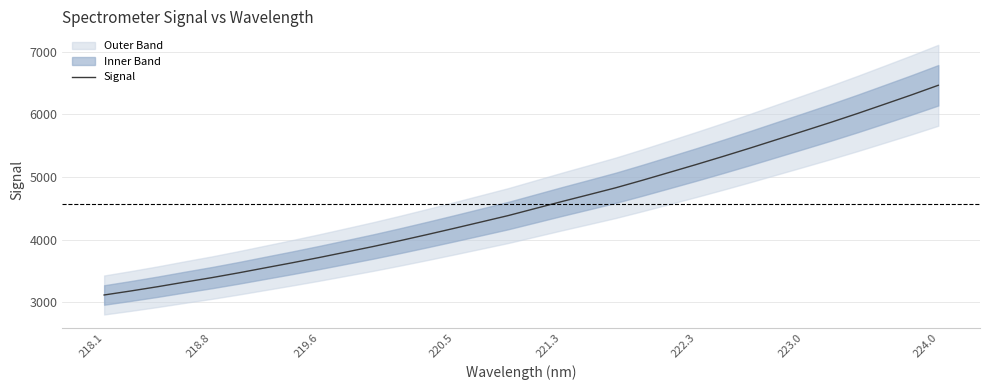

Which category has the highest value in the Signal series?

224.0